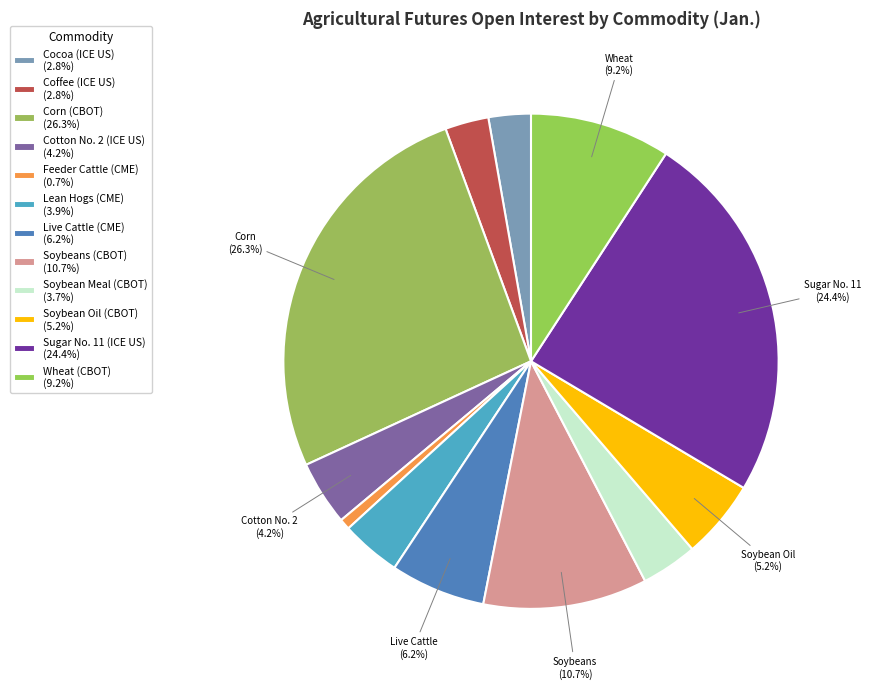

What is the largest slice in the pie chart?

Corn (CBOT)